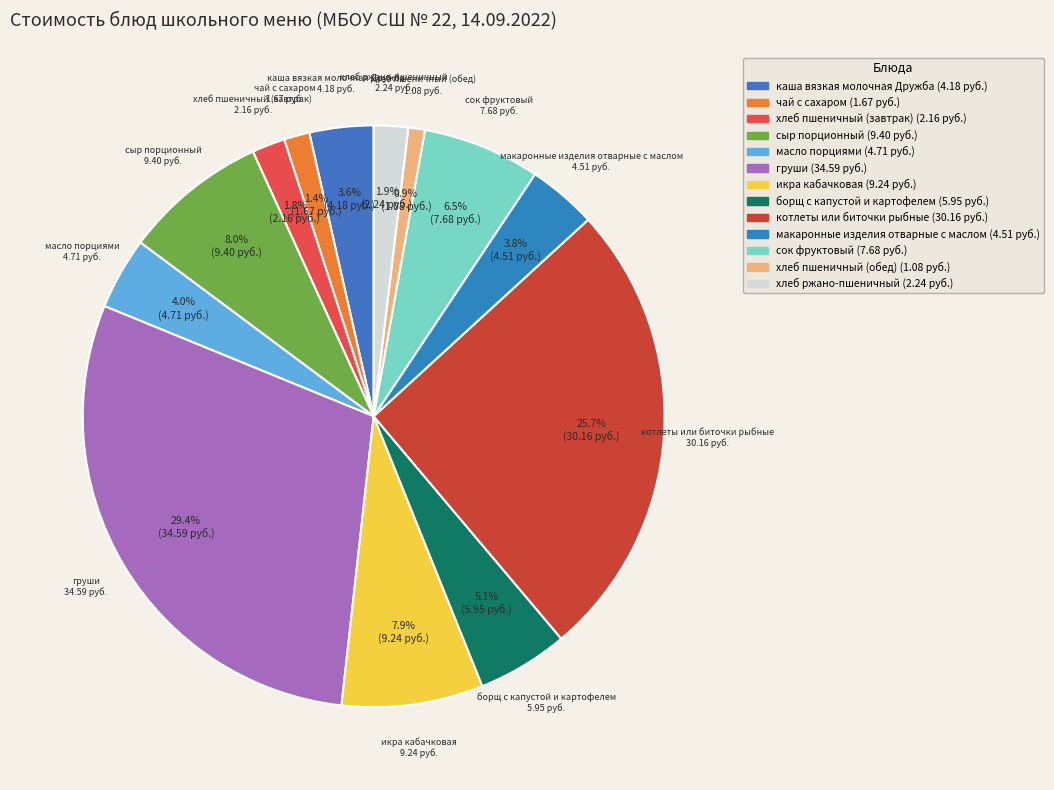

What is the ratio of the value at борщ с капустой и картофелем to the value at сок фруктовый?

0.8